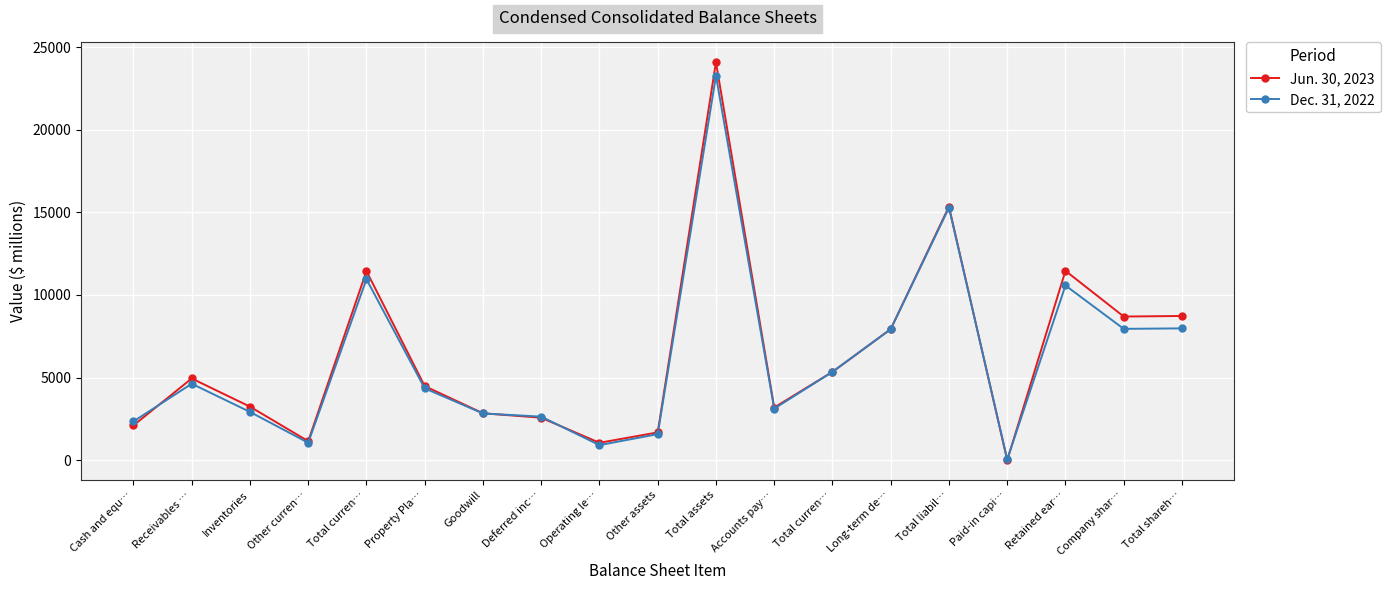

Count the number of categories in the chart.

19